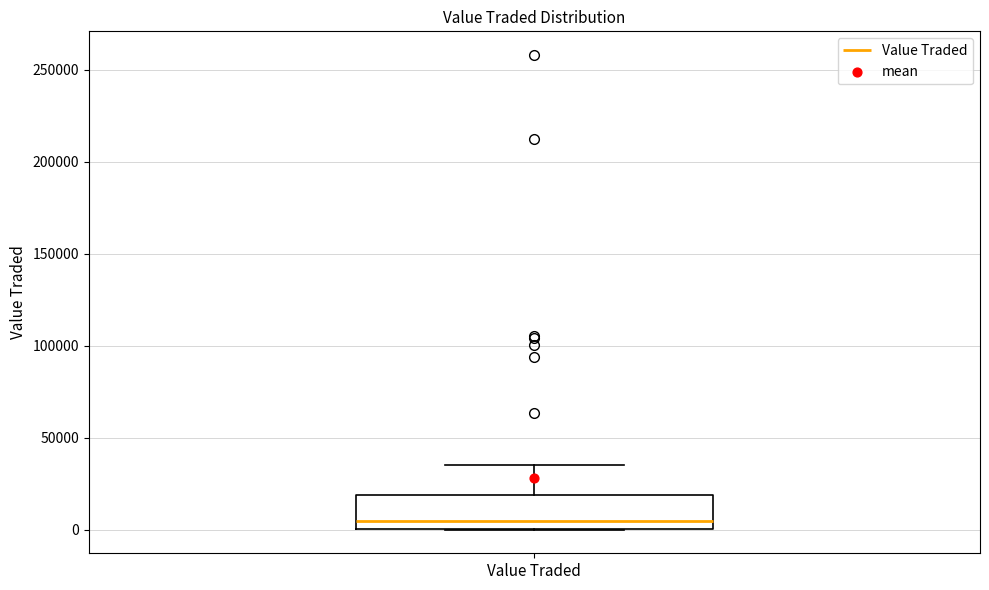

Read this box plot against the y-axis: the position of the median line, the range covered by the box, and the ends of both whiskers. The values are not printed on the chart, so give them approximately, as read against the axis.

median 5000, box 0 to 20000, whiskers 0 to 35000